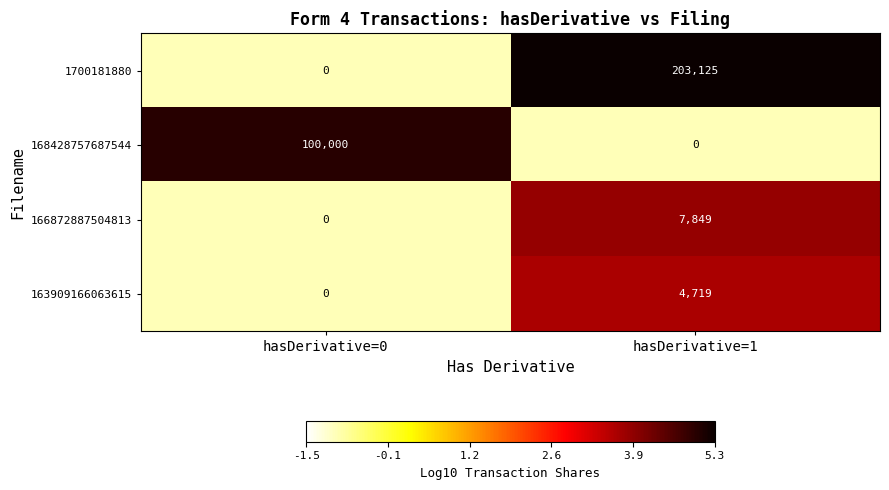

How many distinct data groups are displayed?

4